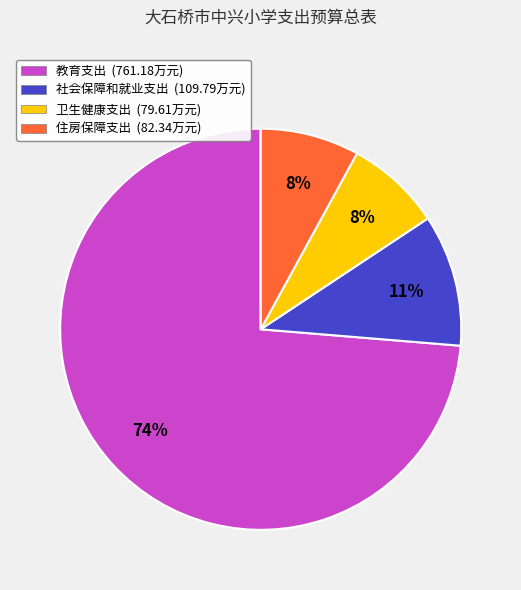

What percentage is the 卫生健康支出 (79.61万元) slice, to the nearest percent?

8%